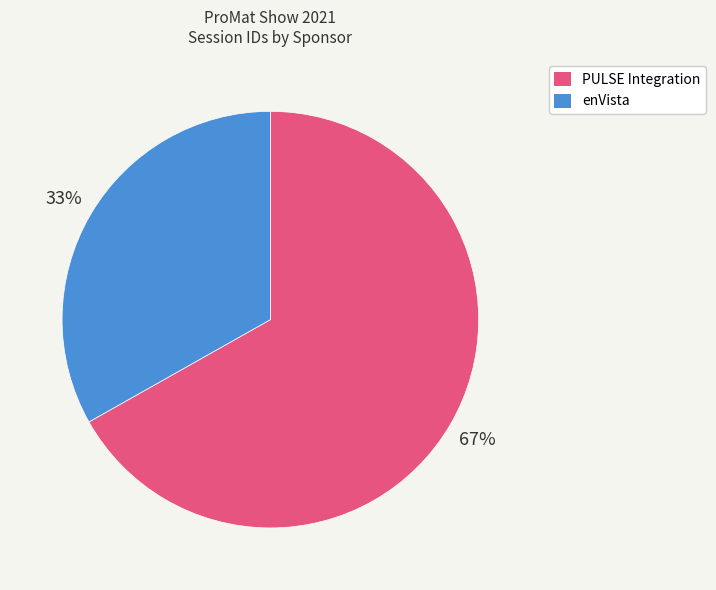

To the nearest percent, what is the average slice percentage?

50%